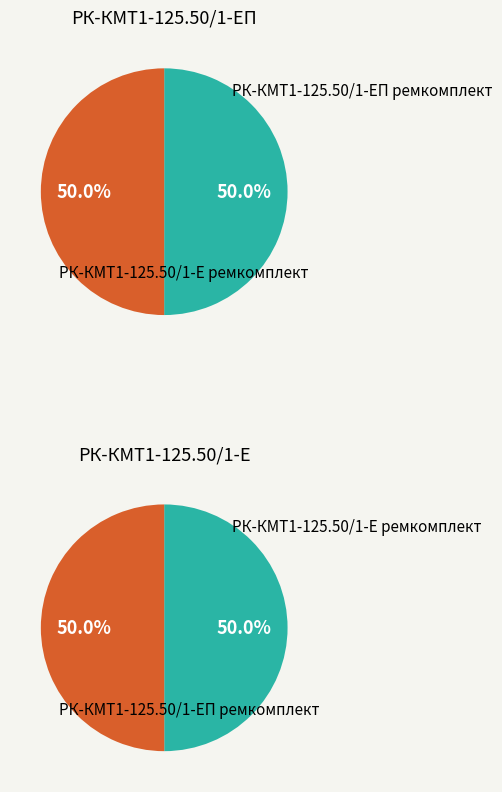

Rank the categories by value from highest to lowest.

РК-КМТ1-125.50/1-Е ремкомплект, РК-КМТ1-125.50/1-ЕП ремкомплект